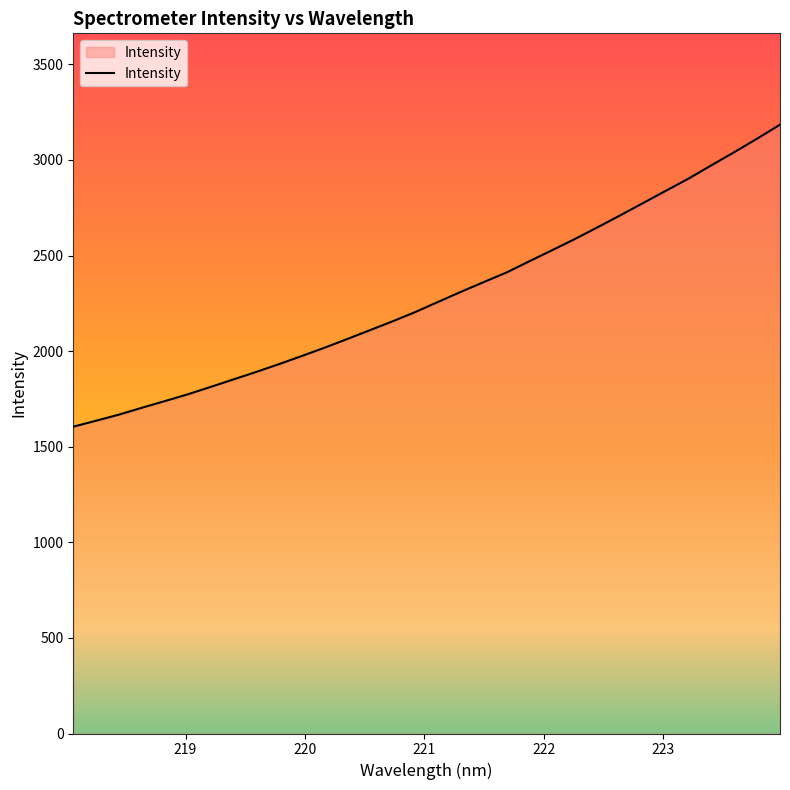

What is the difference between the maximum and minimum values?

1579.8